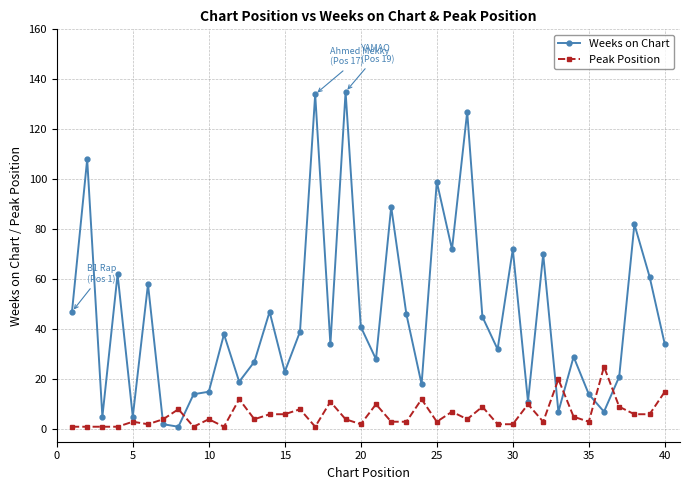

Which series has the largest total across all categories?

Weeks on Chart